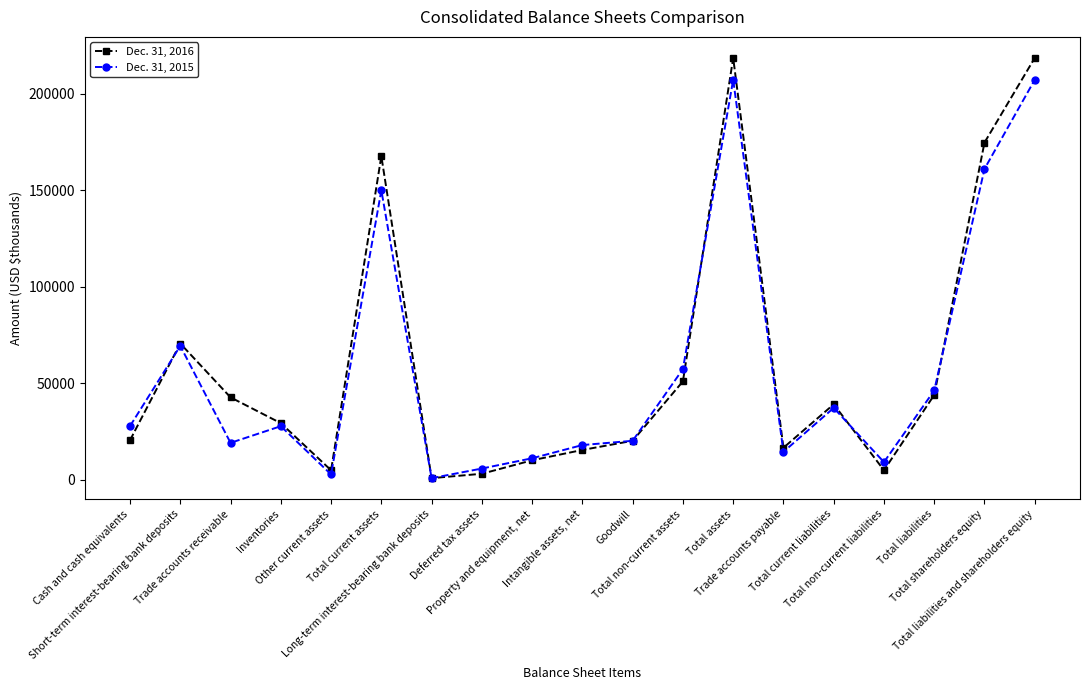

What is the greatest value displayed?

218593